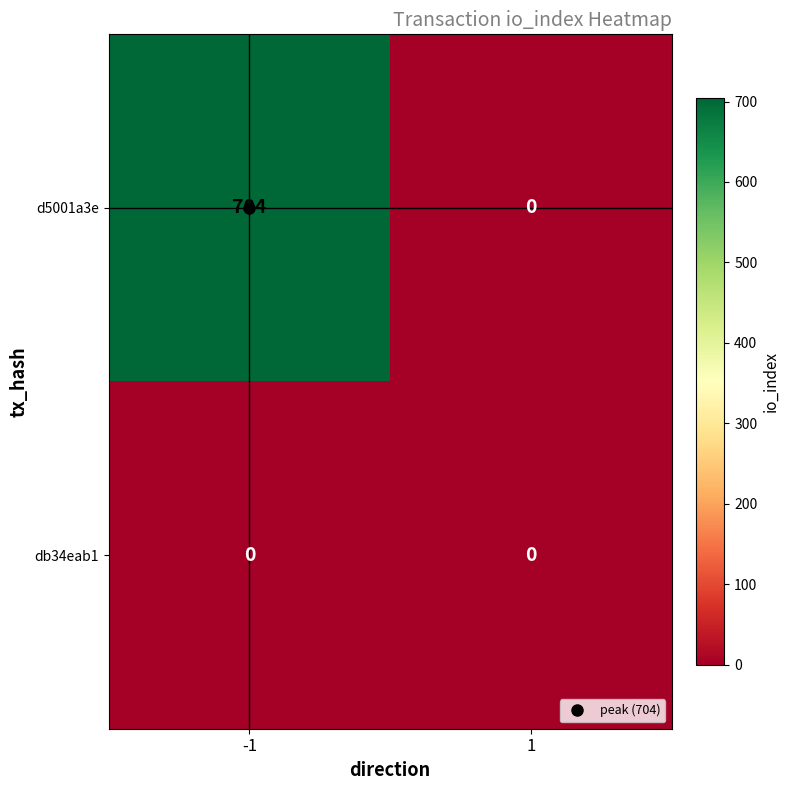

Which series has the largest total across all categories?

d5001a3e